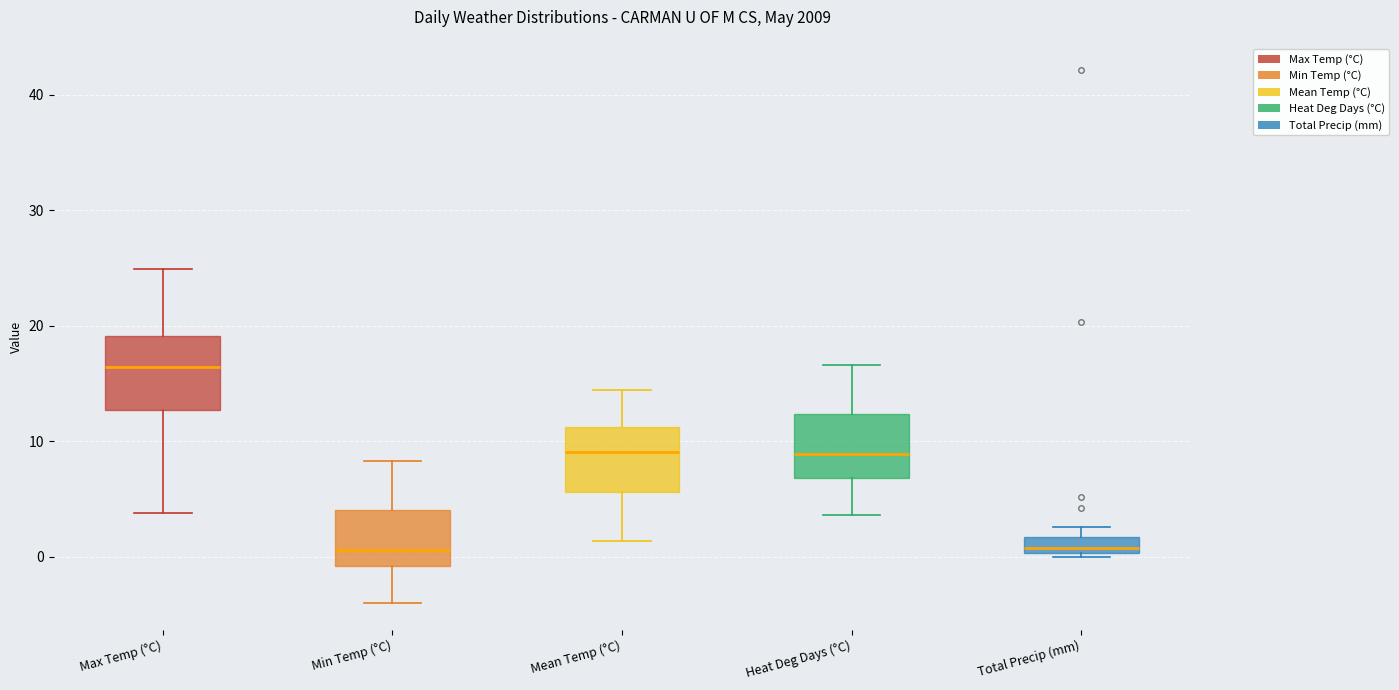

Where does the median line of the box for Mean Temp (°C) sit on the y-axis? The values are not printed on the chart, so give them approximately, as read against the axis.

9